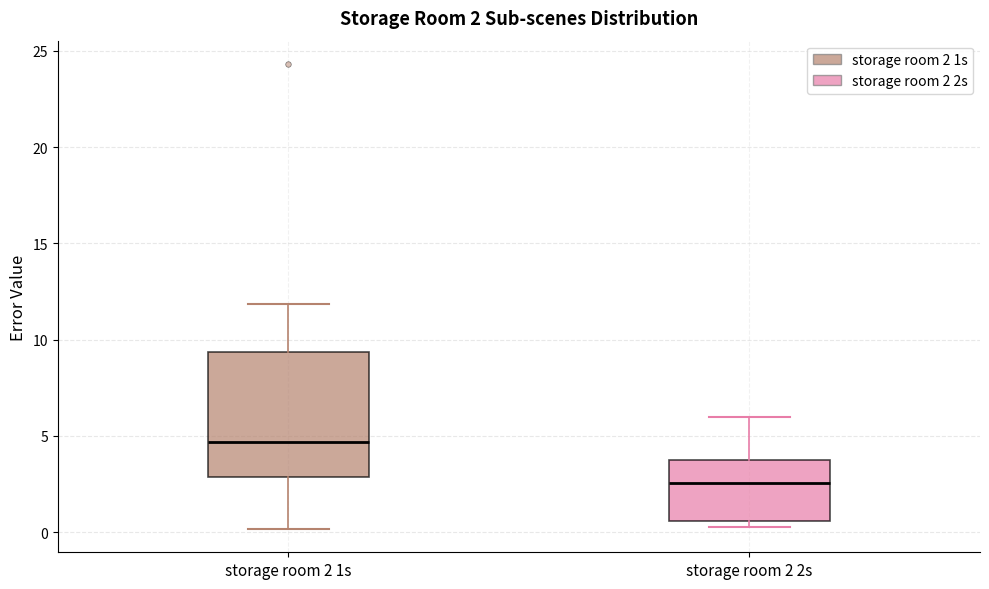

Comparing the boxes themselves (not the whiskers), which one is the tallest?

storage room 2 1s